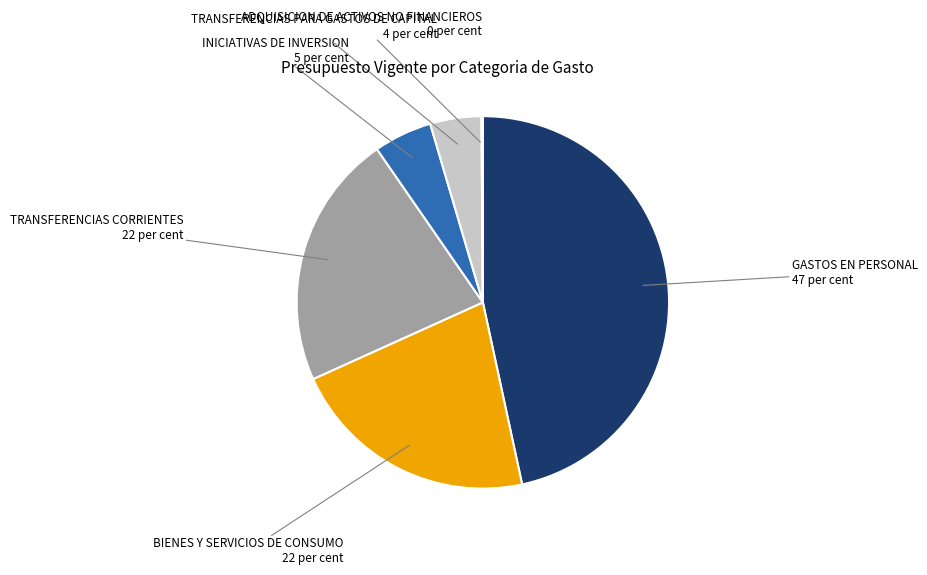

Does any single category account for the majority?

No